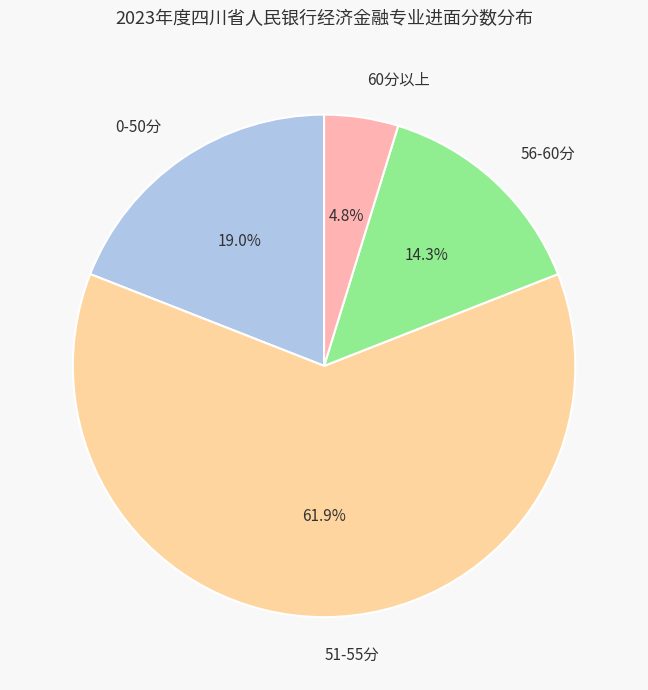

How much of the chart is everything except 0-50分?

81.0%